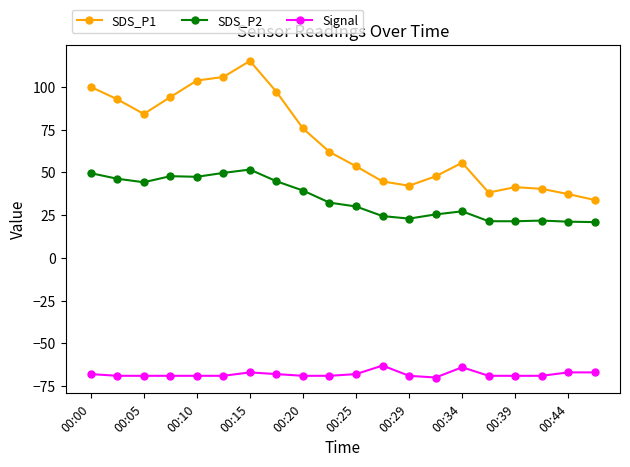

Is this an area chart (filled region under the line)?

No